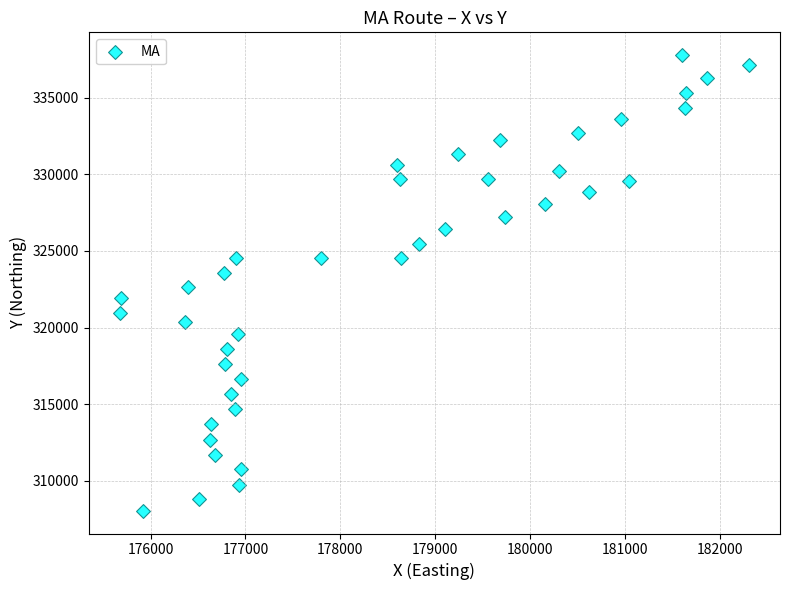

What is the range of Y values (max minus min)?

29745.4